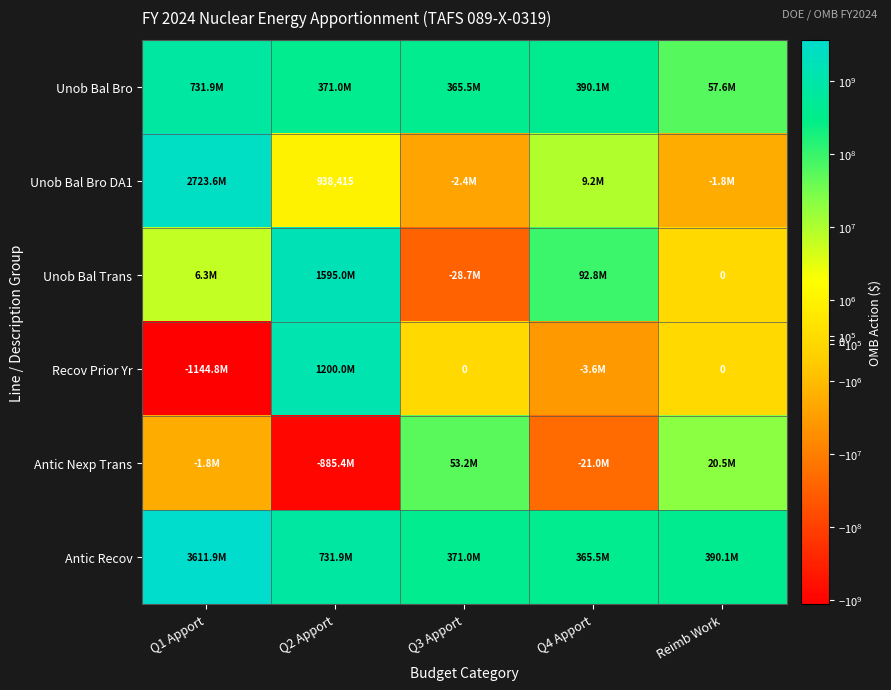

Read the Unob Bal Bro DA1 value at Reimb Work, to the nearest 50.

-1825000